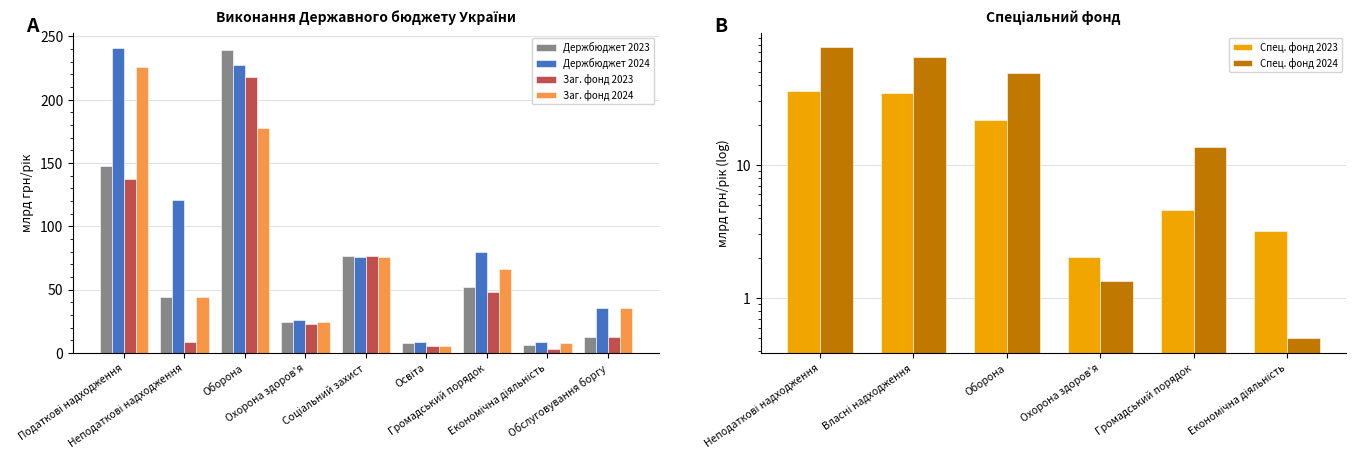

List the labels in order of Заг. фонд 2023 value, smallest first.

Економічна діяльність, Освіта, Неподаткові надходження, Обслуговування боргу, Охорона здоров'я, Громадський порядок, Соціальний захист, Податкові надходження, Оборона